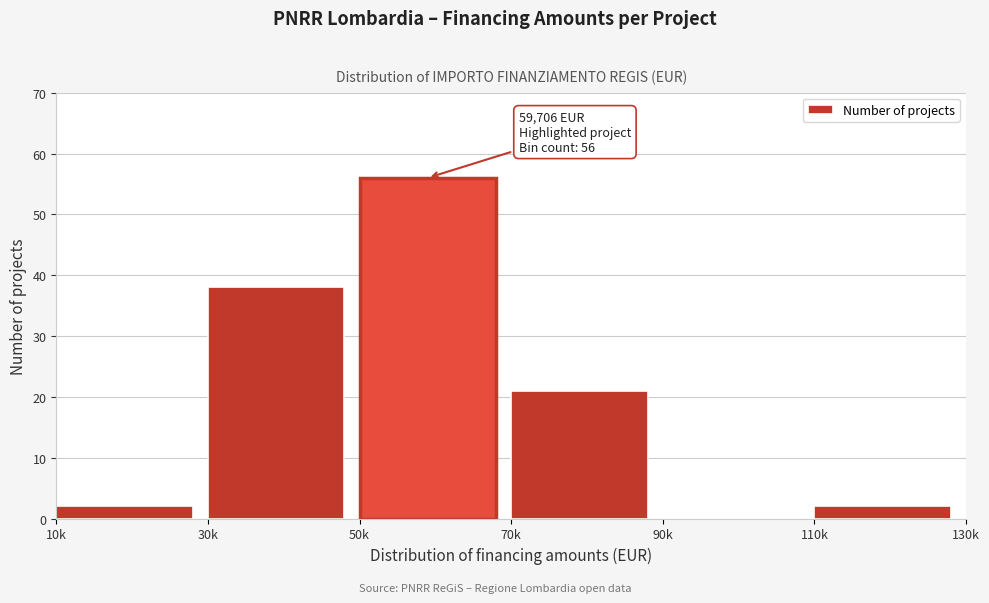

Reading right to left, what are all the values shown in this chart?

110k=2	90k=0	70k=21	50k=56	30k=38	10k=2